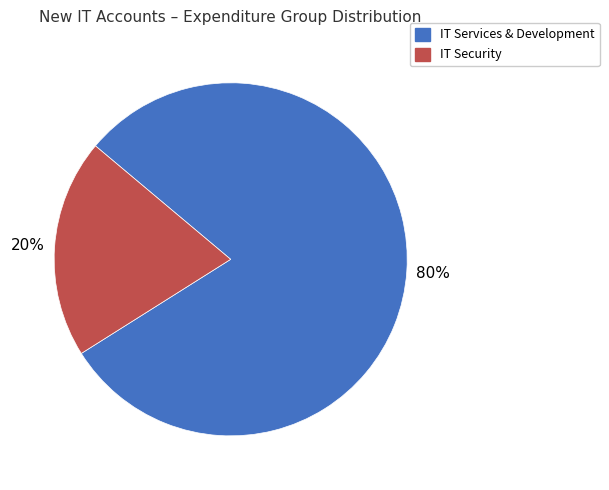

To the nearest percent, what is the difference between the largest and smallest slice percentages?

60%